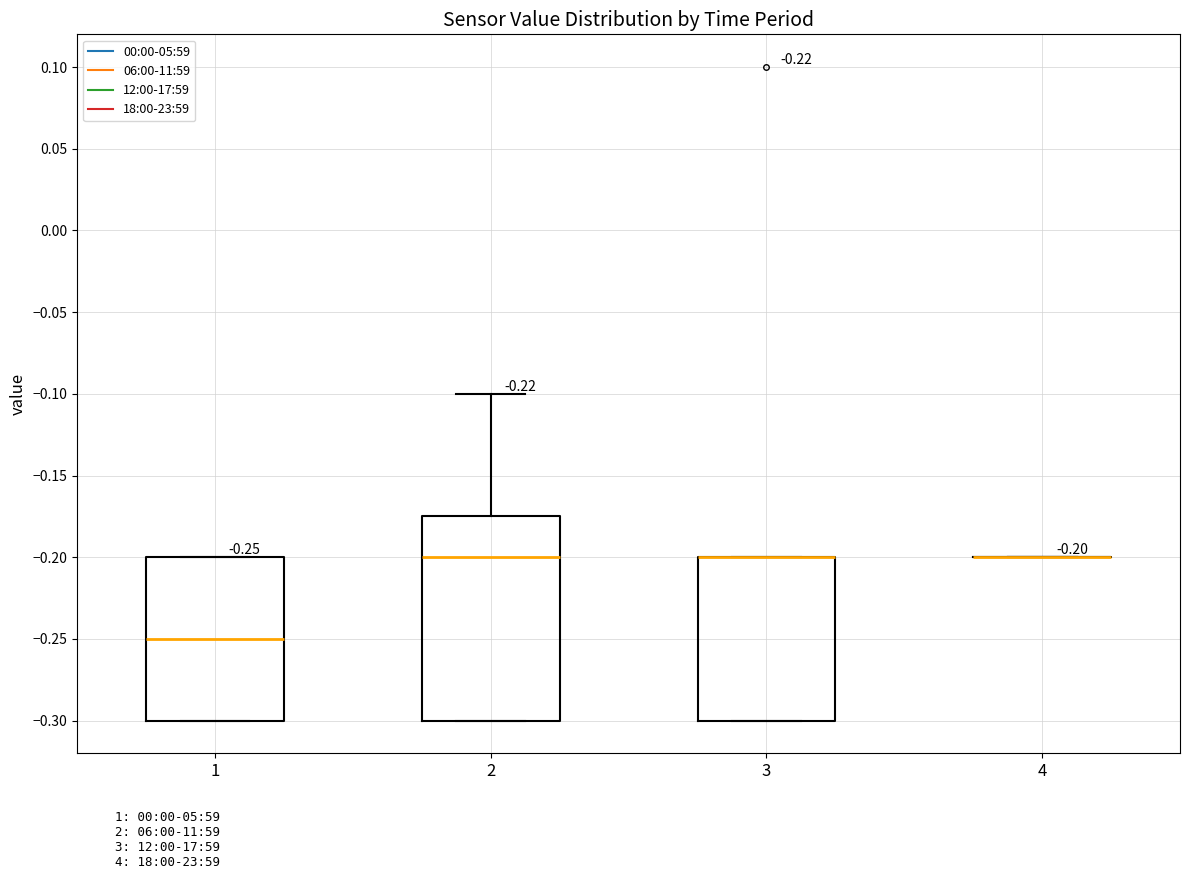

Which box is the tallest, from its lower edge to its upper edge?

2